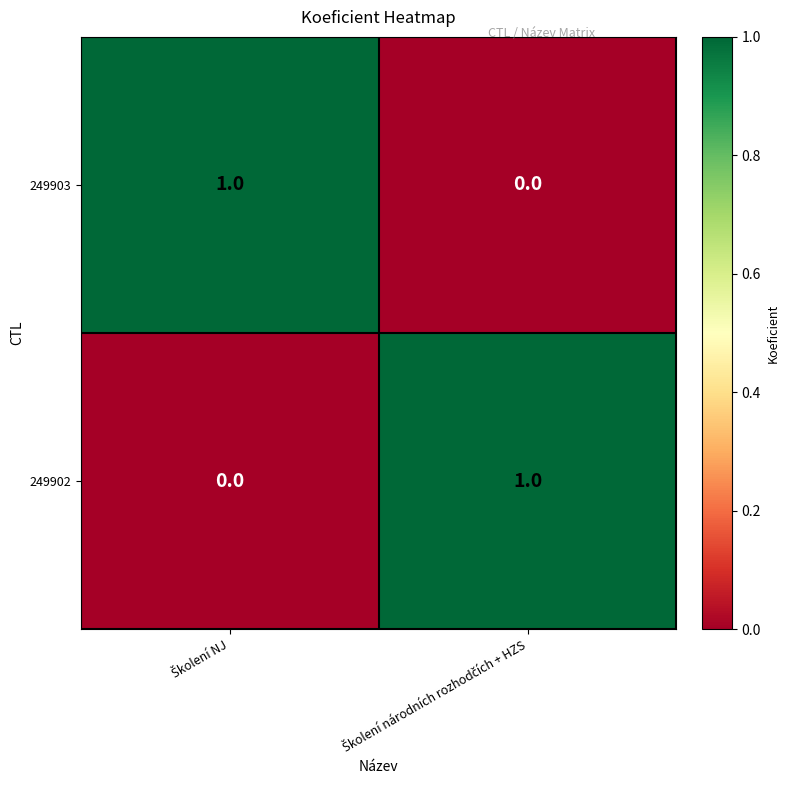

Reading right to left, list all the values displayed in this chart.

249903: 0	1
249902: 1	0